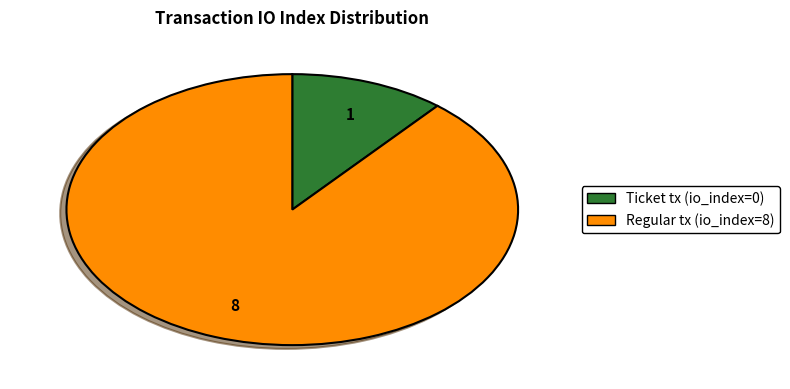

Which has a higher value, Ticket tx (io_index=0) or Regular tx (io_index=8)?

Regular tx (io_index=8)